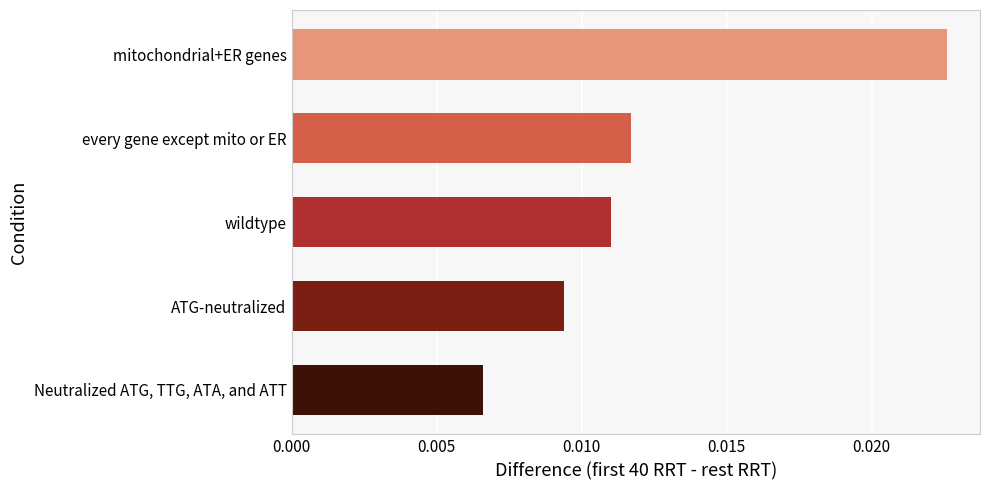

List the labels in order of value, smallest first.

Neutralized ATG, TTG, ATA, and ATT, ATG-neutralized, wildtype, every gene except mito or ER, mitochondrial+ER genes